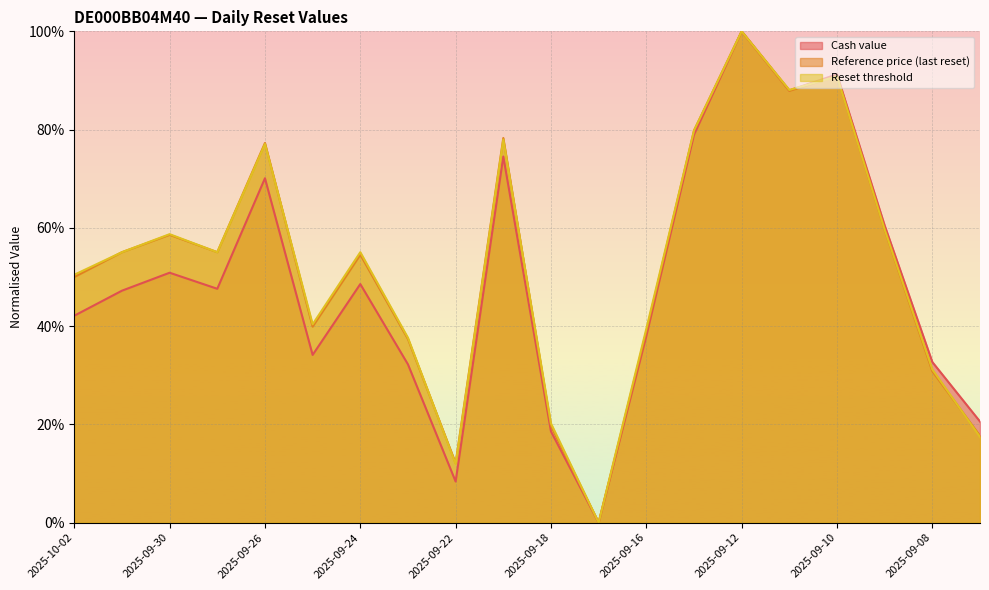

In Reference price (last reset), how many points are lower than both neighbors (excluding endpoints)?

5